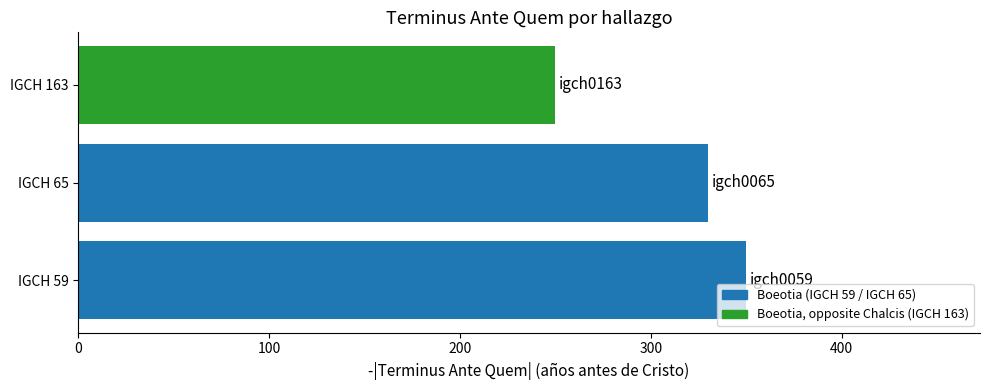

List the labels in order of value, largest first.

IGCH 59, IGCH 65, IGCH 163